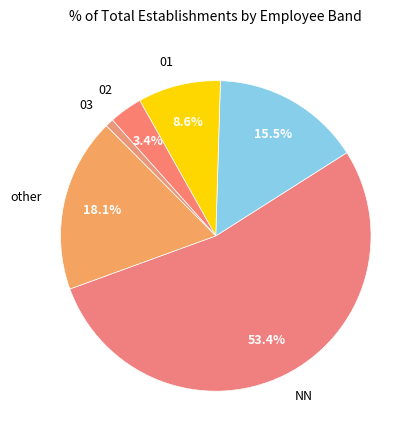

Count the number of slices in the pie.

6